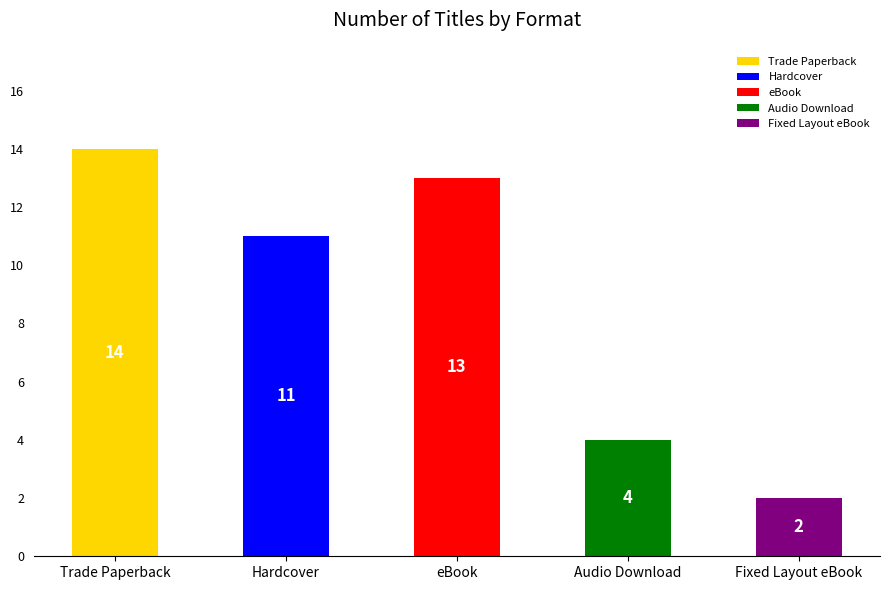

The chart shows a value of 2 at Fixed Layout eBook. True or false?

True